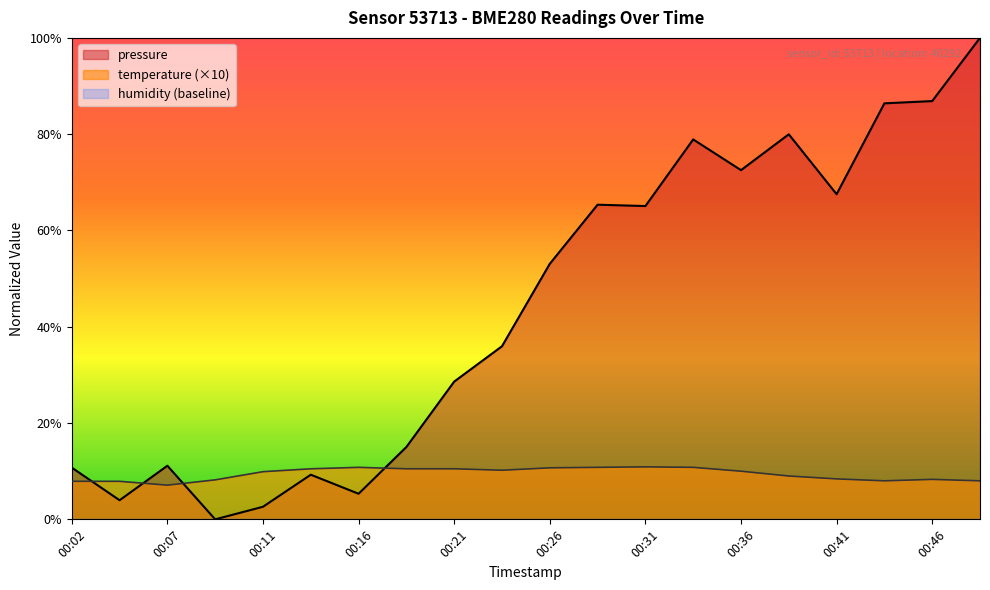

What is the difference between the highest and lowest values at 00:02?

10.7